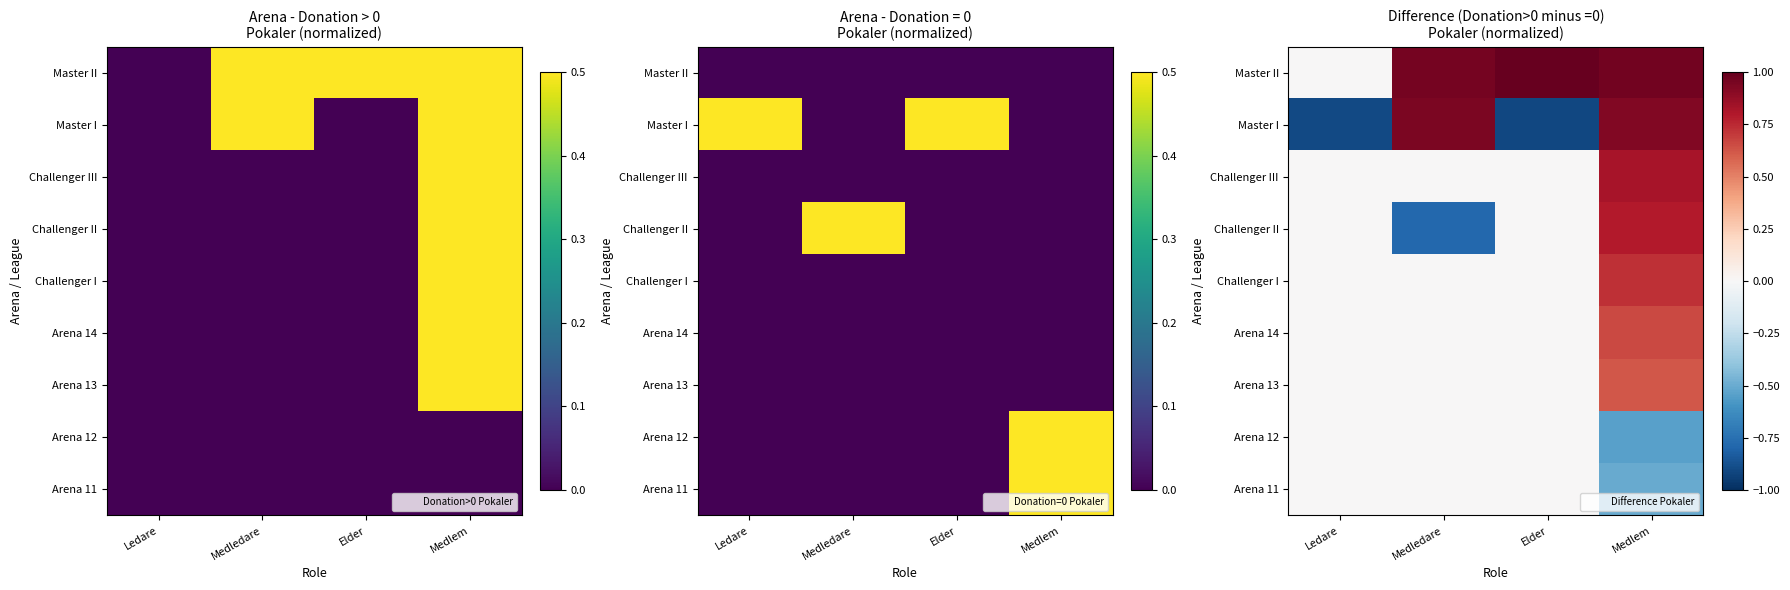

Which has a higher value, Medledare or Elder?

Elder